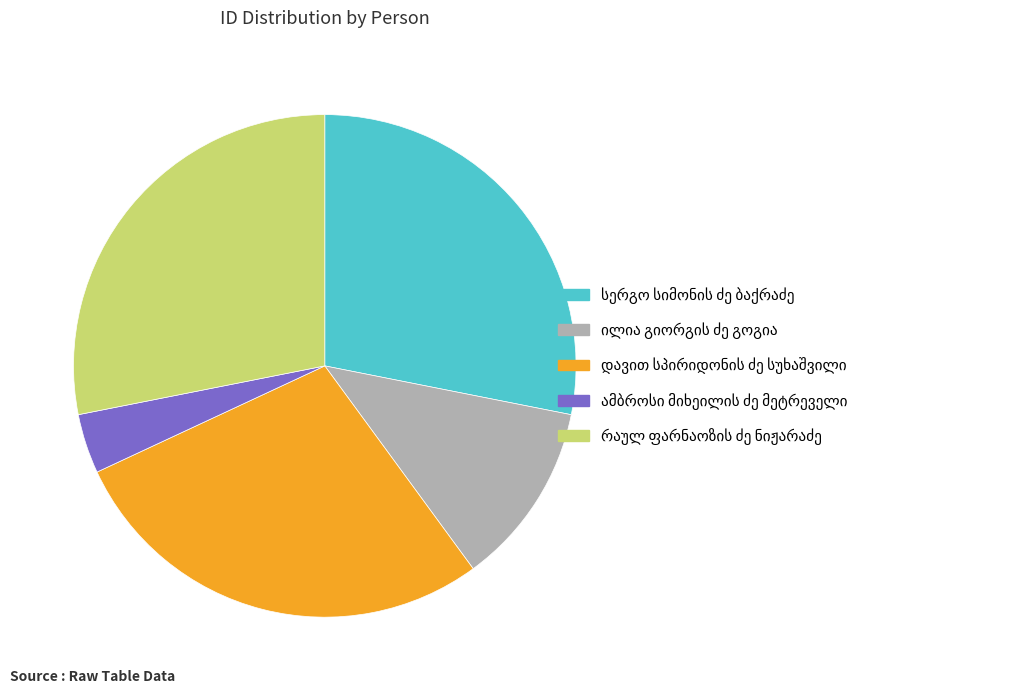

Is there any slice that represents more than half of the pie?

No